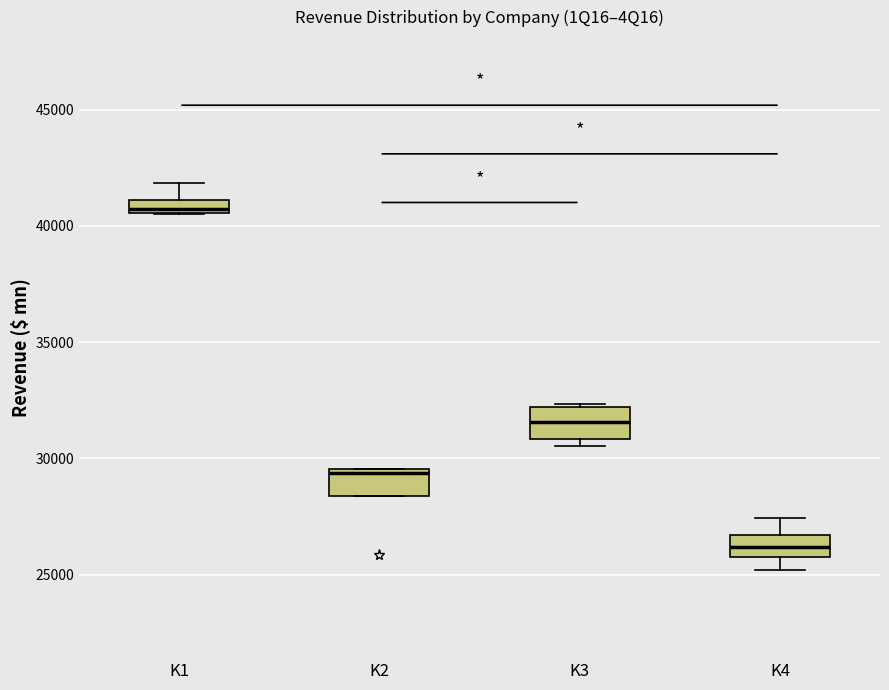

Where does the median line of the box for K3 sit on the y-axis? The values are not printed on the chart, so give them approximately, as read against the axis.

31500